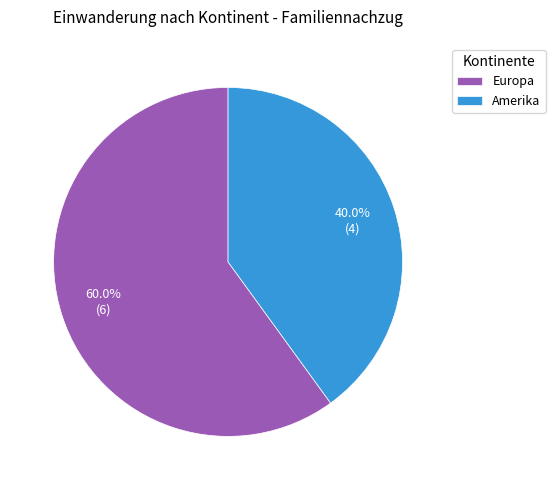

Which slice represents more than half of the pie?

Europa